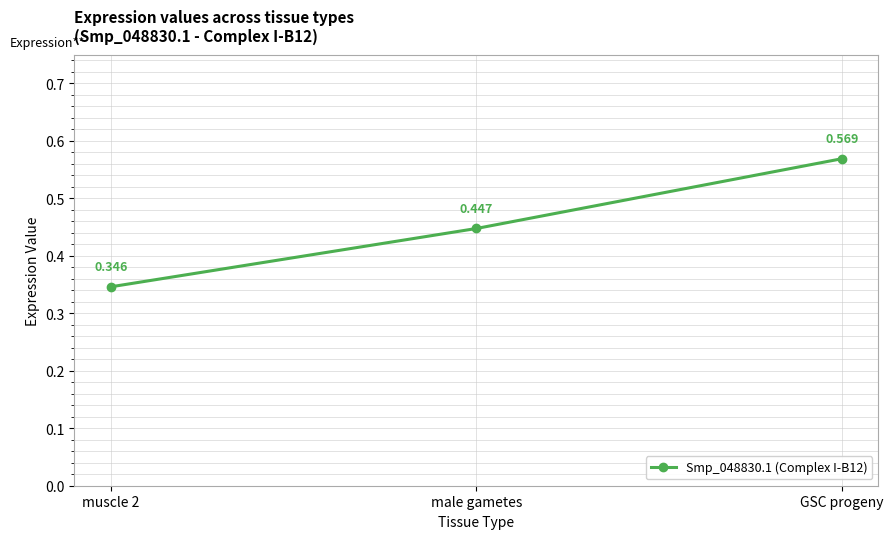

True or false: the data shows 0.1 at muscle 2.

False